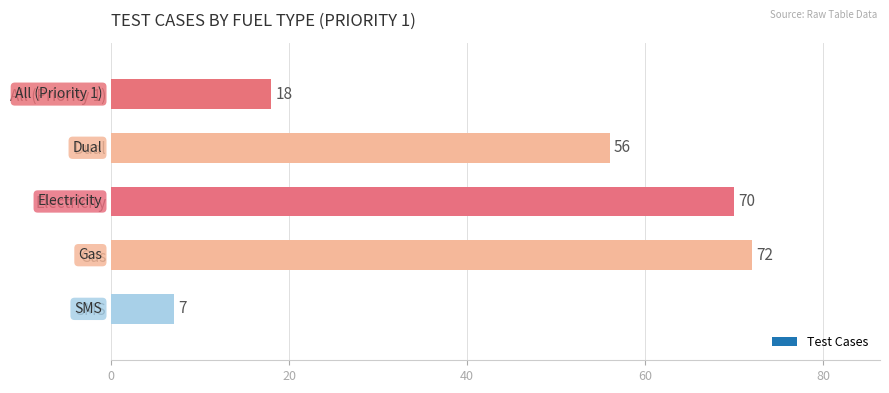

Which category has the lowest value across all series?

SMS